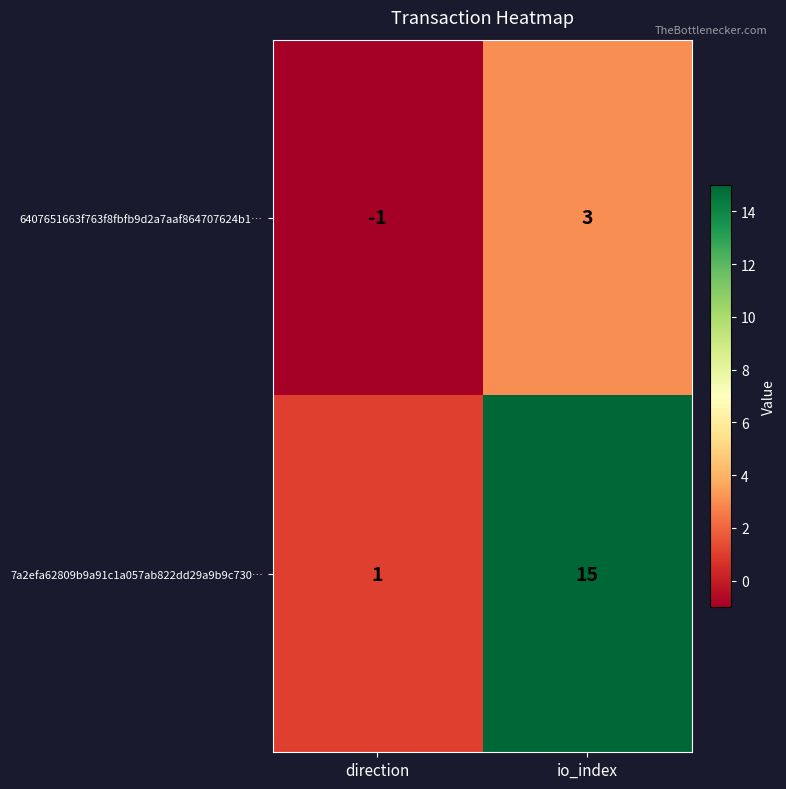

Which series has the largest total across all categories?

7a2efa62809b9a91c1a057ab822dd29a9b9c730…